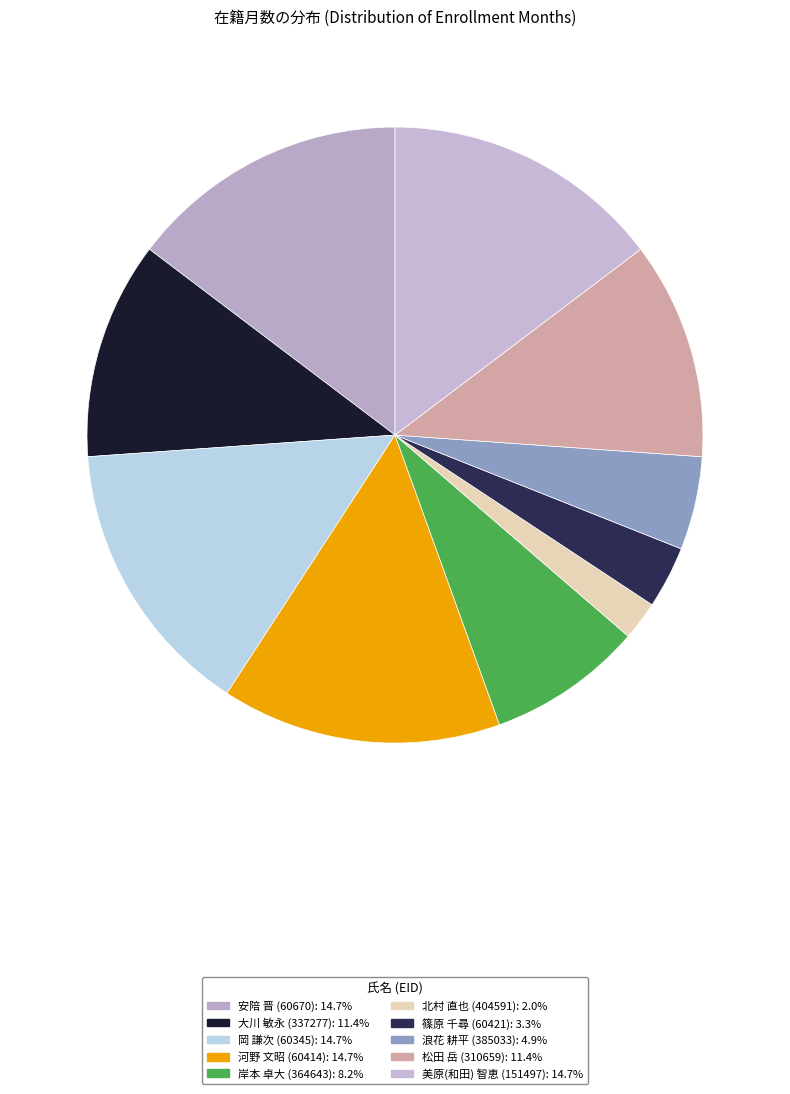

Is 岸本 卓大 (364643) the majority of the pie?

No